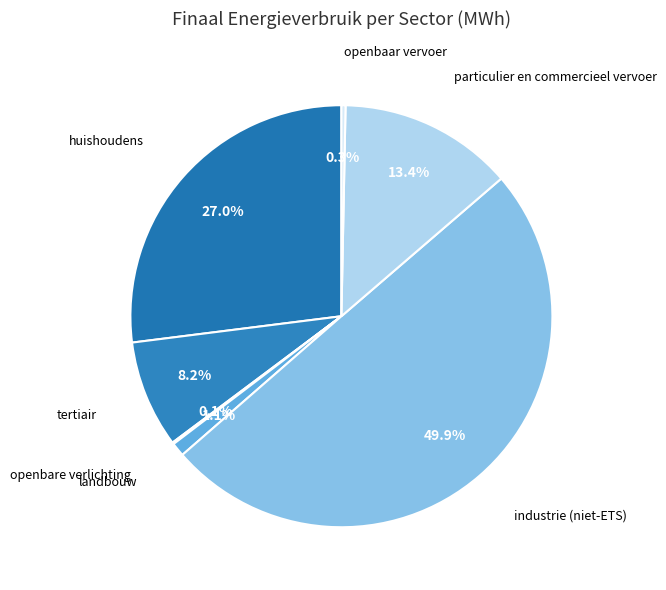

What is the largest slice in the pie chart?

industrie (niet-ETS)